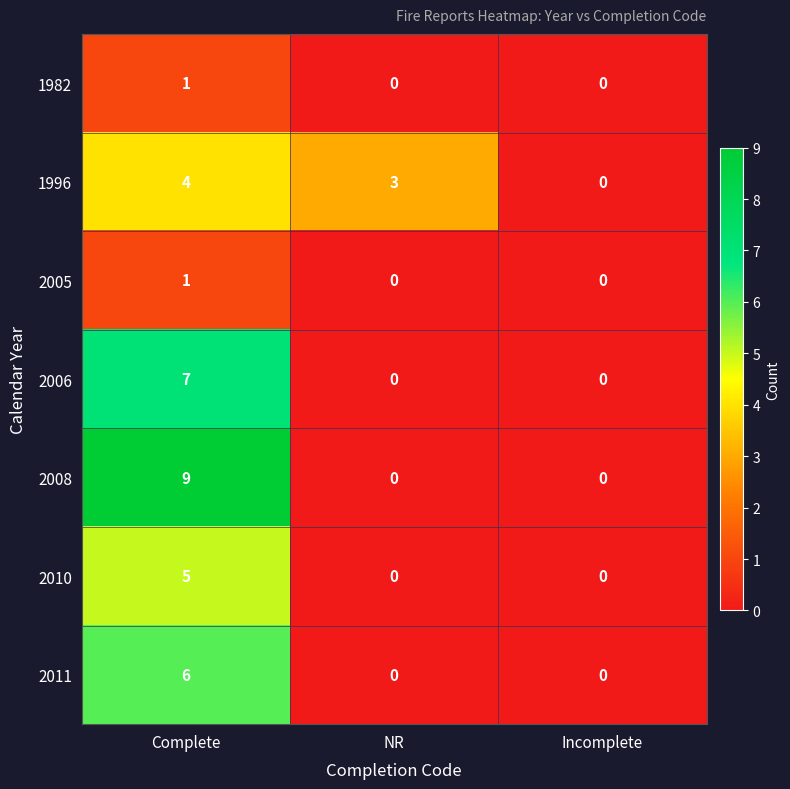

What is the highest value of the 1996 series?

4